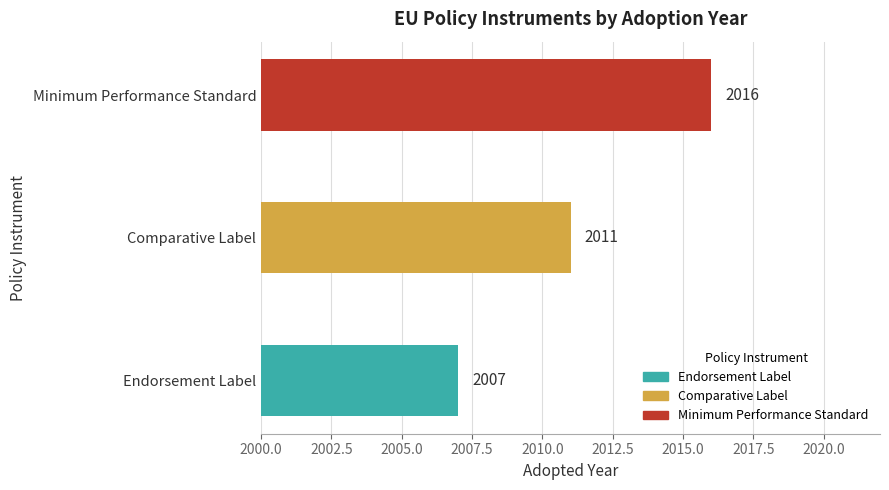

Between Comparative Label and Minimum Performance Standard, which is larger?

Minimum Performance Standard